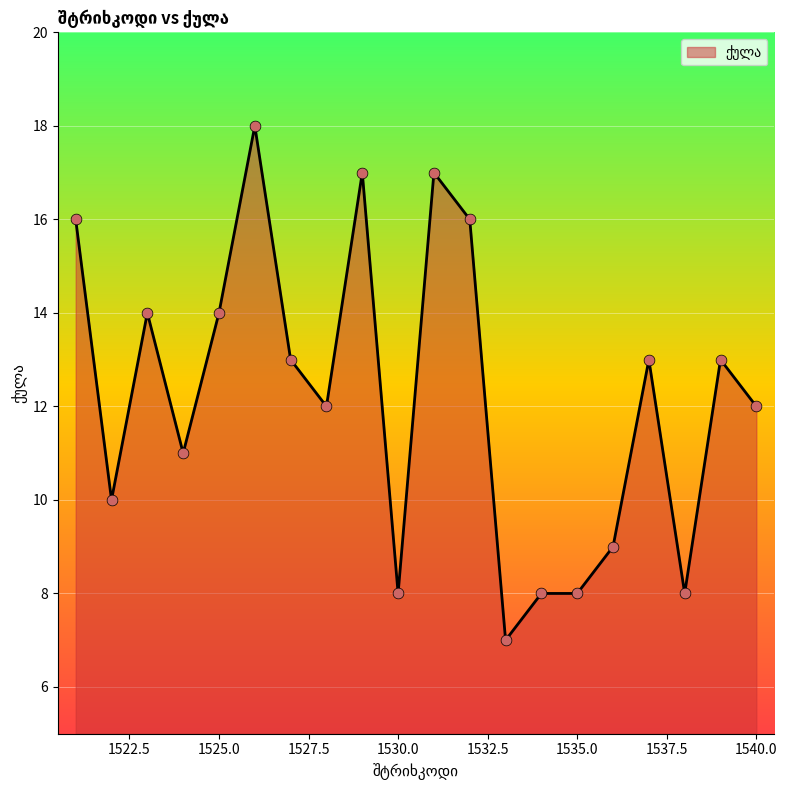

What is the minimum value shown in the chart?

7